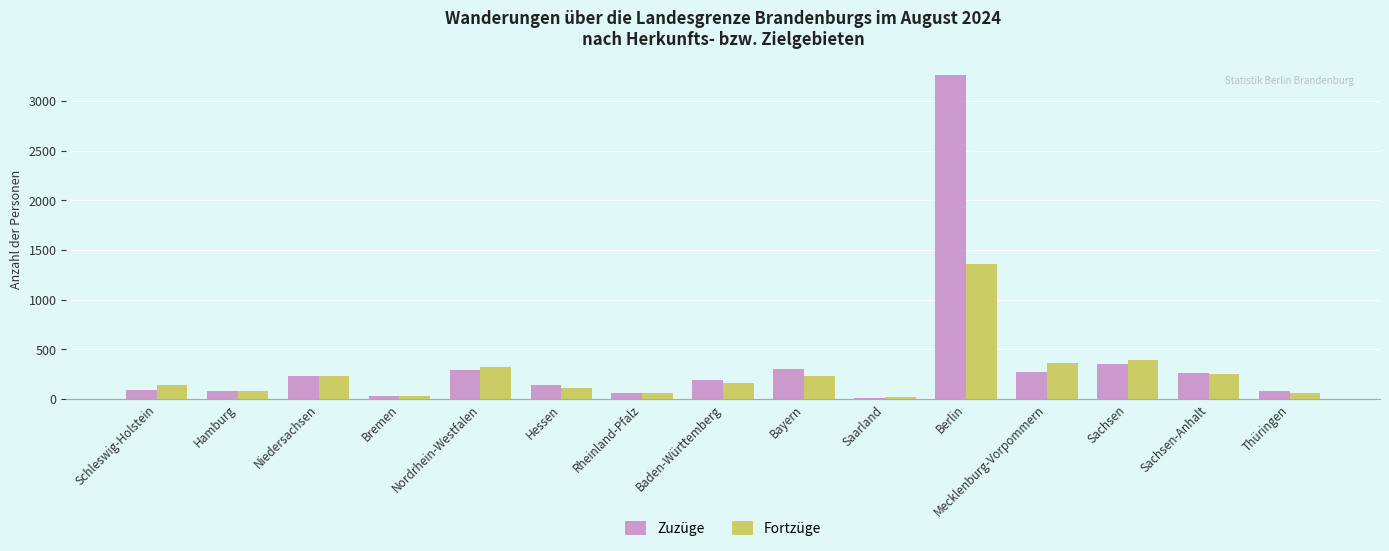

What are all the series names shown in the legend?

Zuzüge, Fortzüge